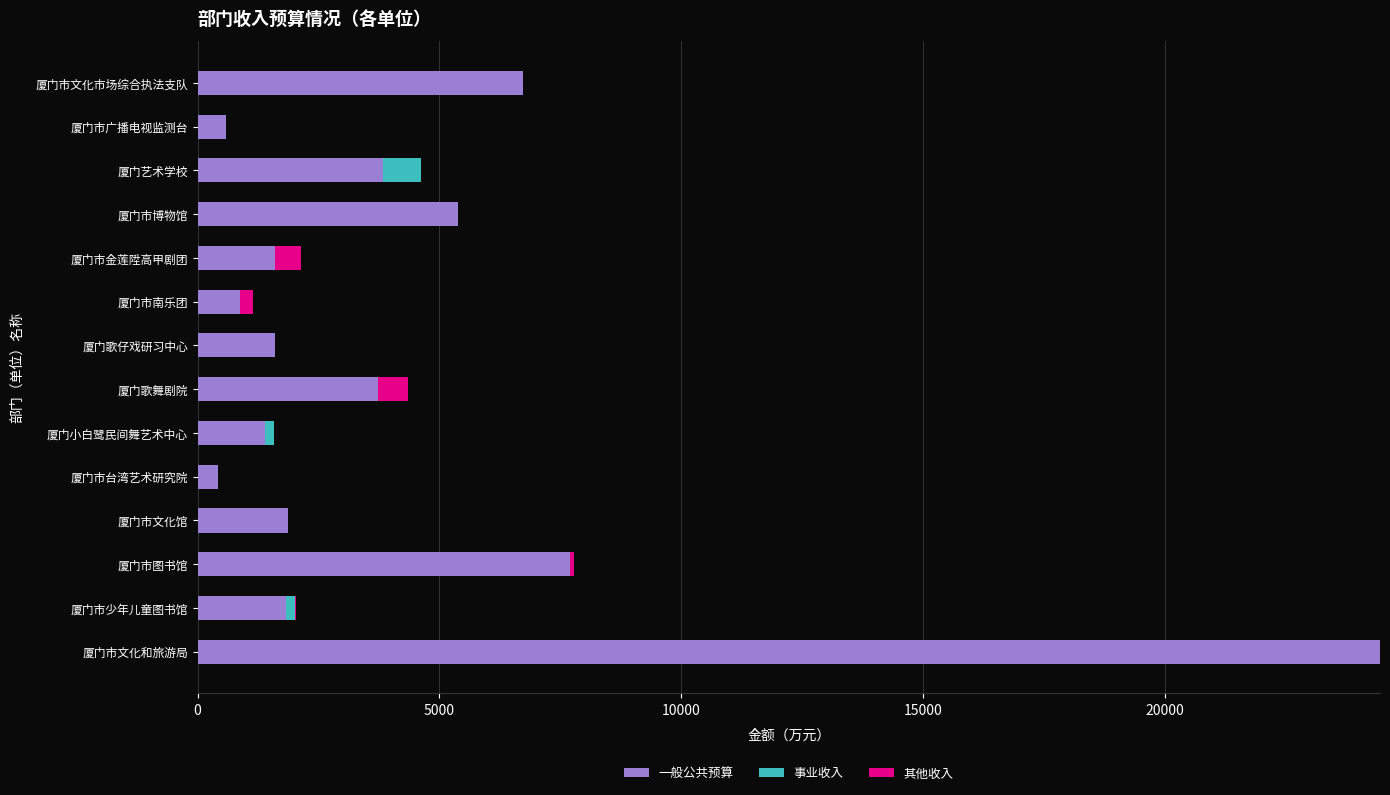

The value of 一般公共预算 at 厦门市文化和旅游局 is 24441.8. True or false?

True